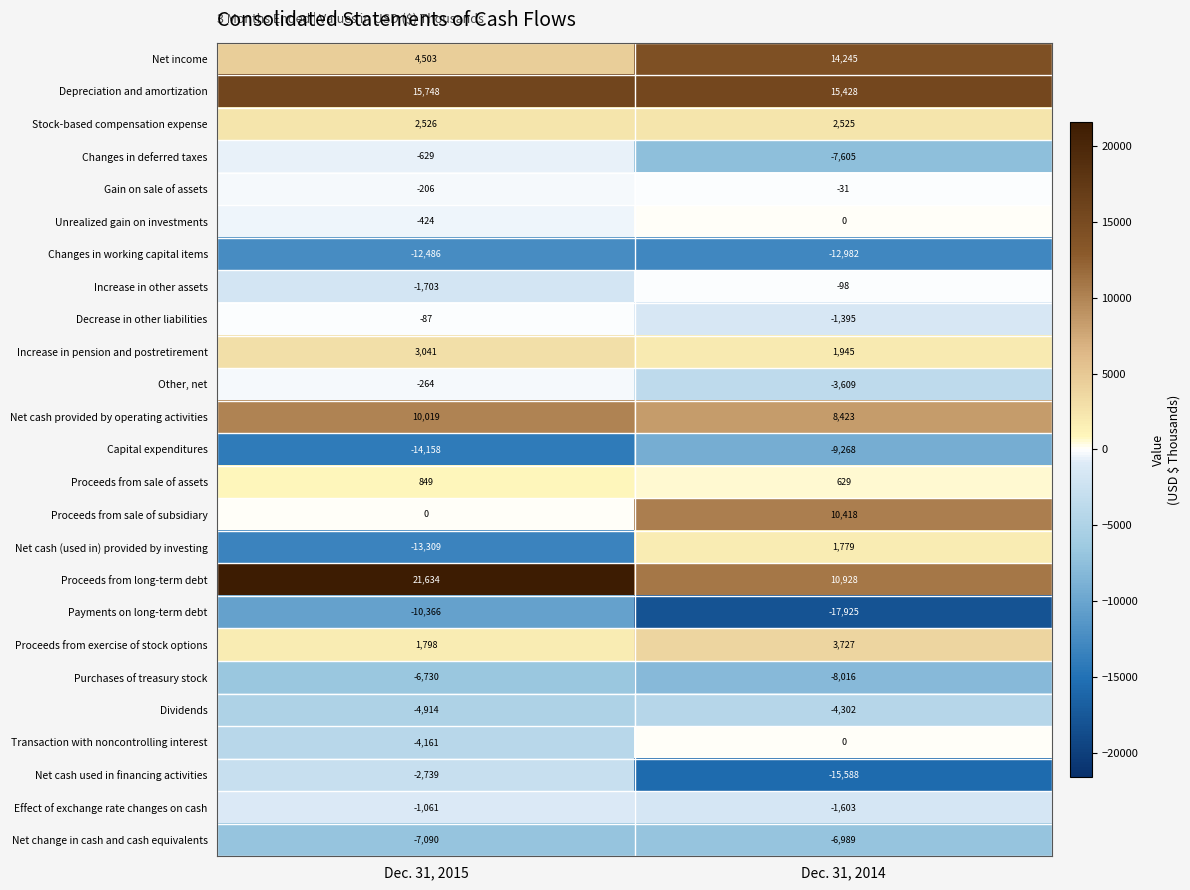

What is the smallest value displayed?

-17925